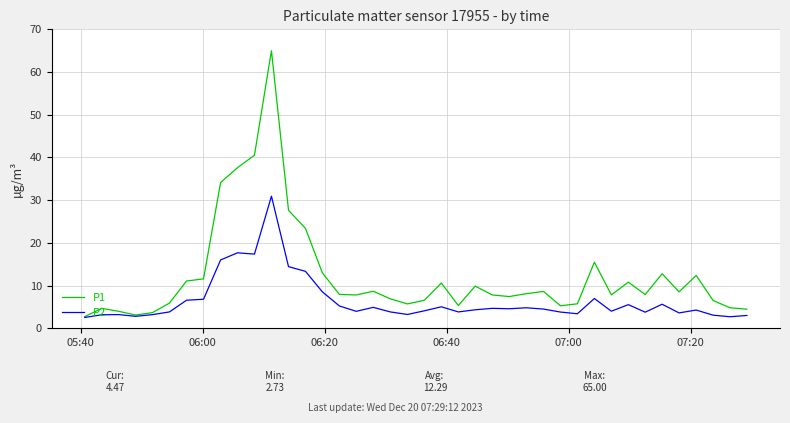

What is the minimum value for P2?

2.5